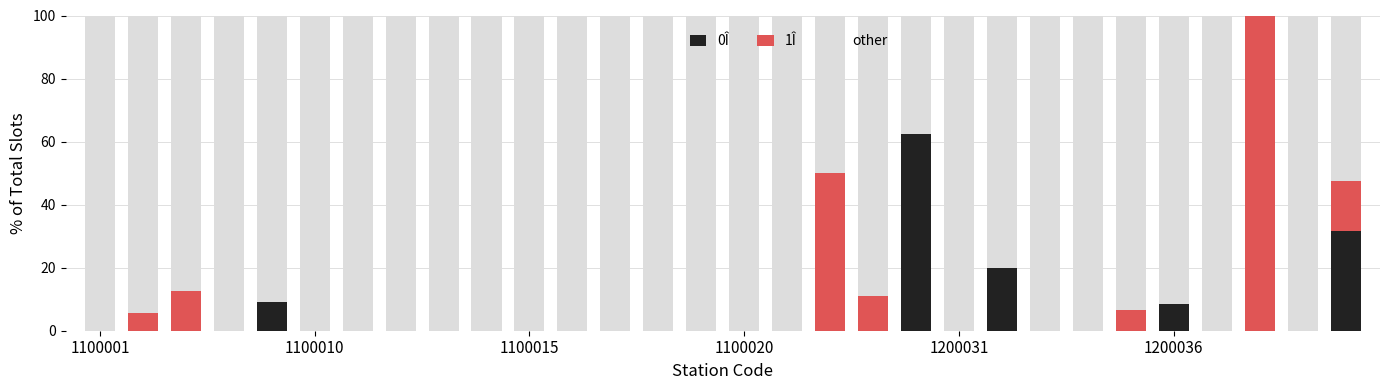

What is the average value of the 0Î series?

4.4